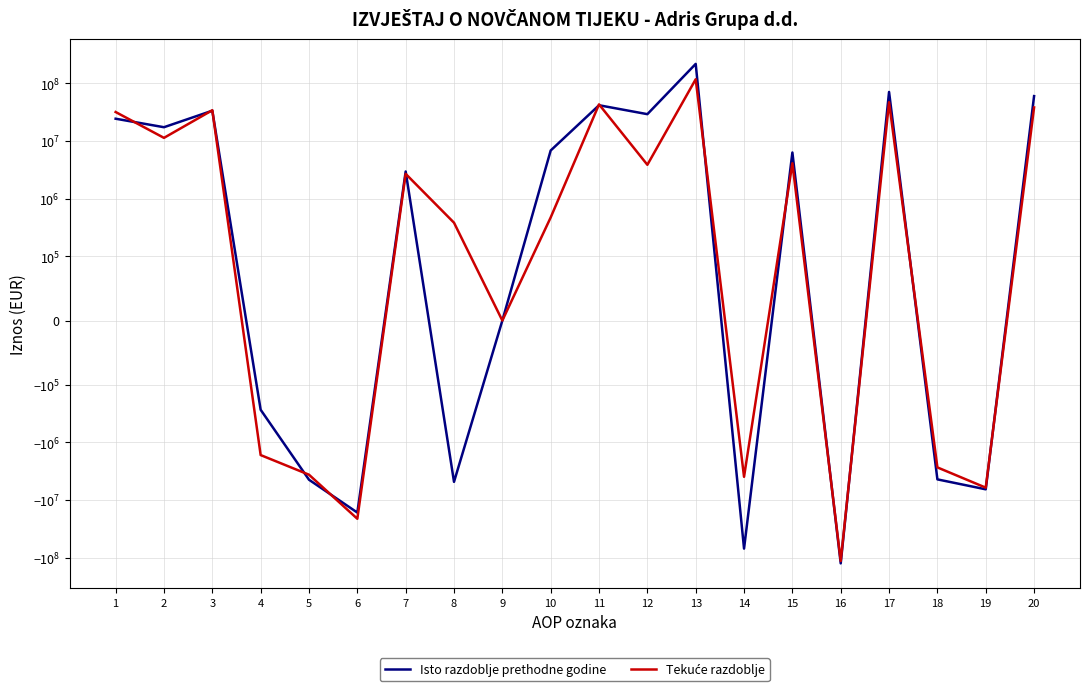

At which label is Tekuće razdoblje closest to 1856922?

7